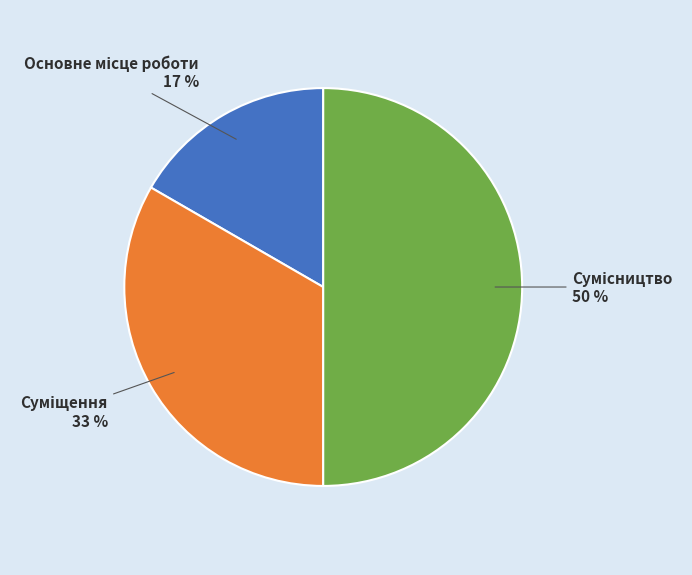

To the nearest percent, what is the average slice percentage?

33%